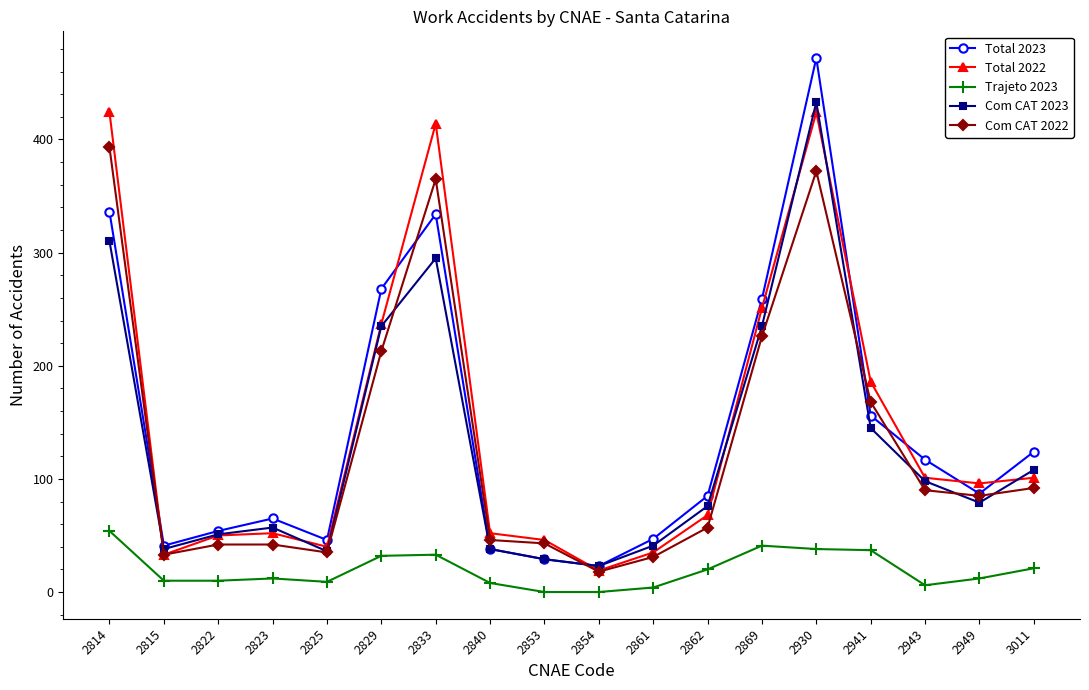

How many values in the Total 2022 series are below 96?

9